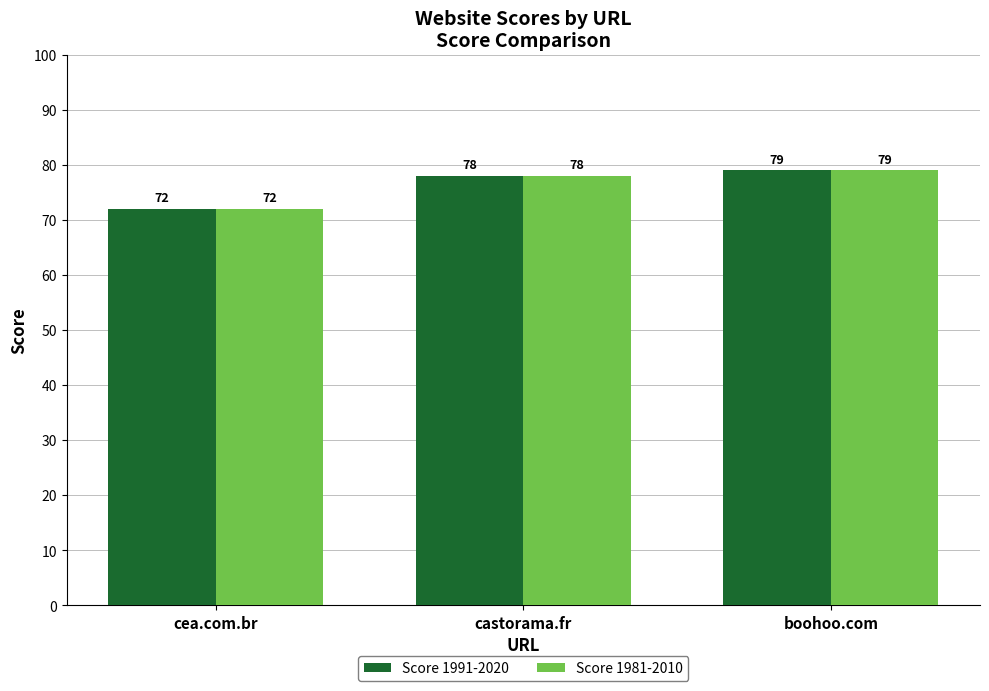

List the labels in order of Score 1981-2010 value, largest first.

boohoo.com, castorama.fr, cea.com.br